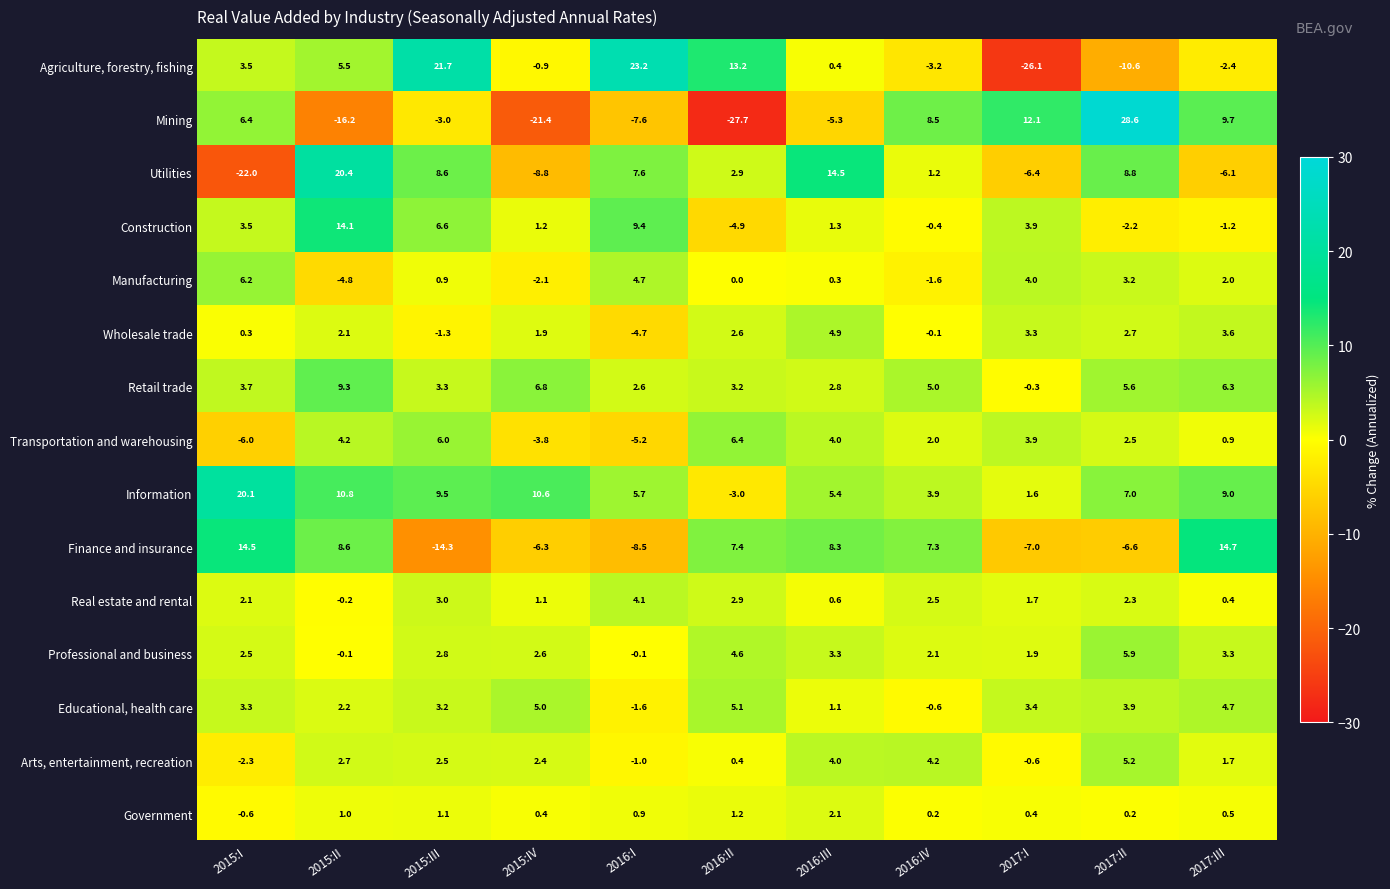

Which category has the highest value across all series?

2017:II